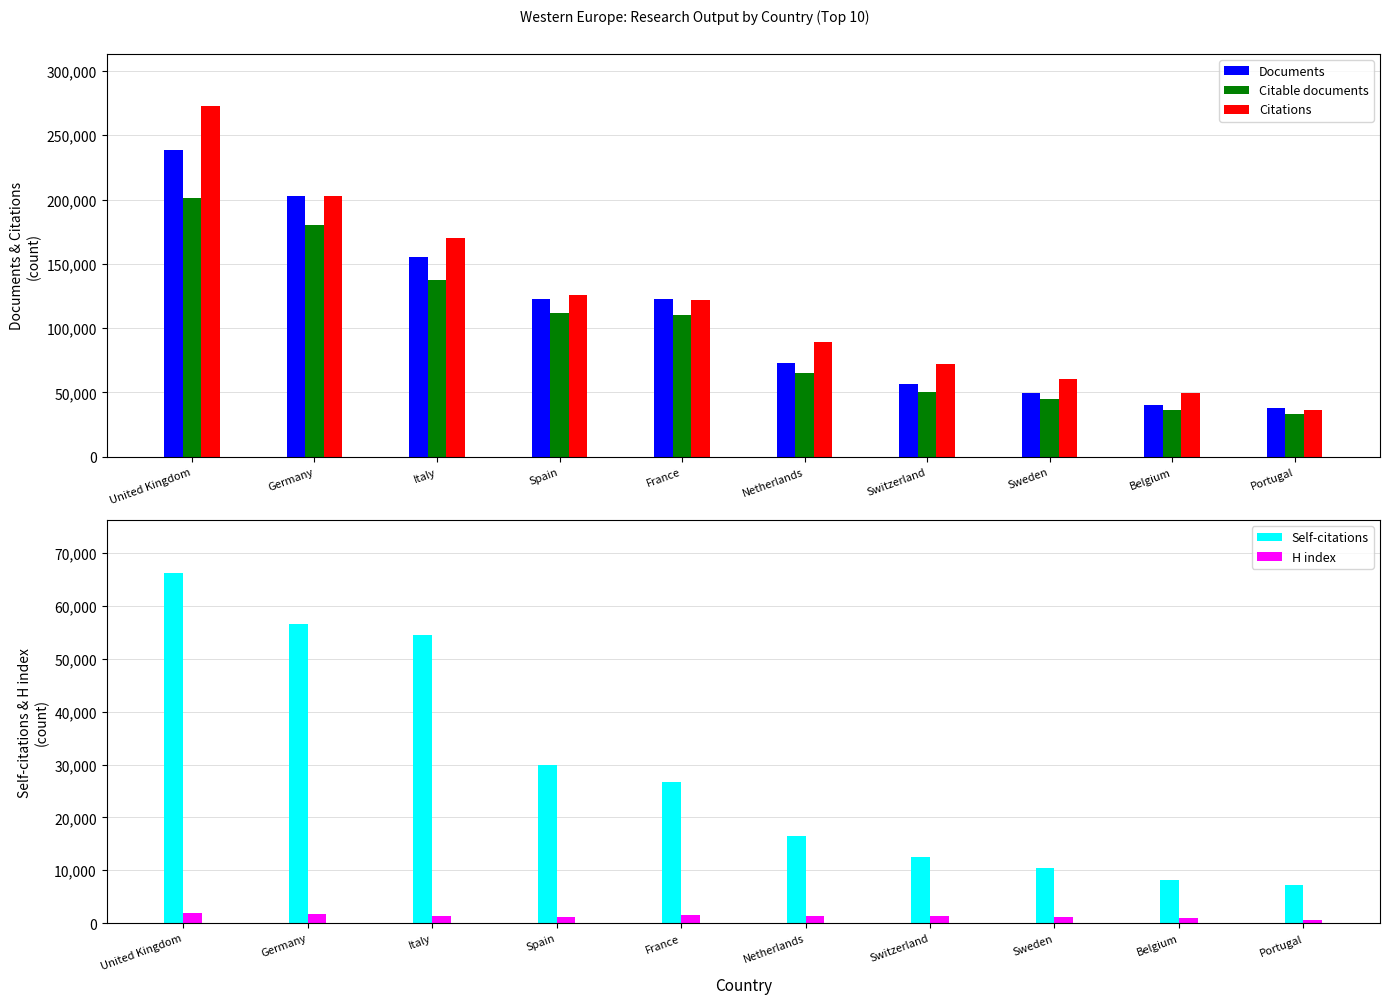

Reading right to left, what are all the values shown in this chart?

Documents: Portugal=37796	Belgium=40640	Sweden=49505	Switzerland=56553	Netherlands=72640	France=122302	Spain=122876	Italy=155258	Germany=202397	United Kingdom=238568
Citable documents: Portugal=33207	Belgium=36489	Sweden=44997	Switzerland=50516	Netherlands=64918	France=110009	Spain=111563	Italy=137096	Germany=179861	United Kingdom=201255
Citations: Portugal=36606	Belgium=49232	Sweden=60101	Switzerland=71853	Netherlands=88906	France=121557	Spain=125846	Italy=170158	Germany=202876	United Kingdom=272435
Self-citations: Portugal=7195	Belgium=8196	Sweden=10415	Switzerland=12545	Netherlands=16478	France=26658	Spain=29830	Italy=54453	Germany=56510	United Kingdom=66276
H index: Portugal=685	Belgium=1067	Sweden=1159	Switzerland=1291	Netherlands=1373	France=1514	Spain=1215	Italy=1333	Germany=1690	United Kingdom=1928